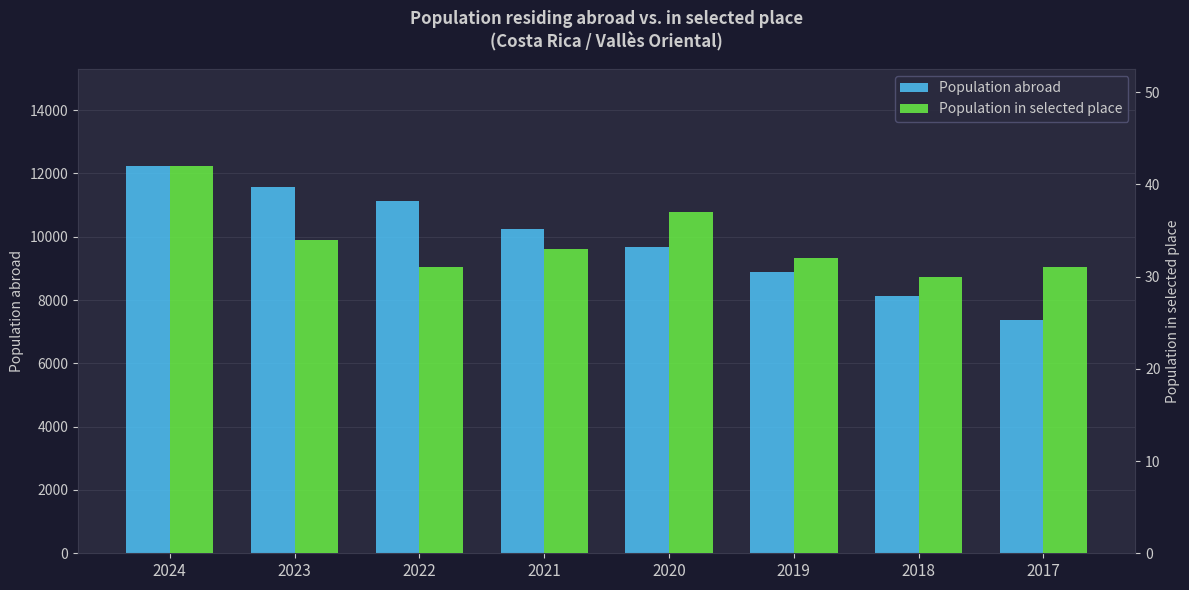

What is the total value across all series at 2022?

11150